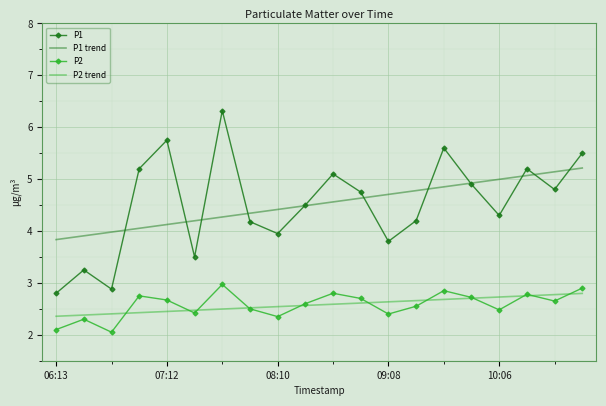

Which series has the widest spread of values?

P1